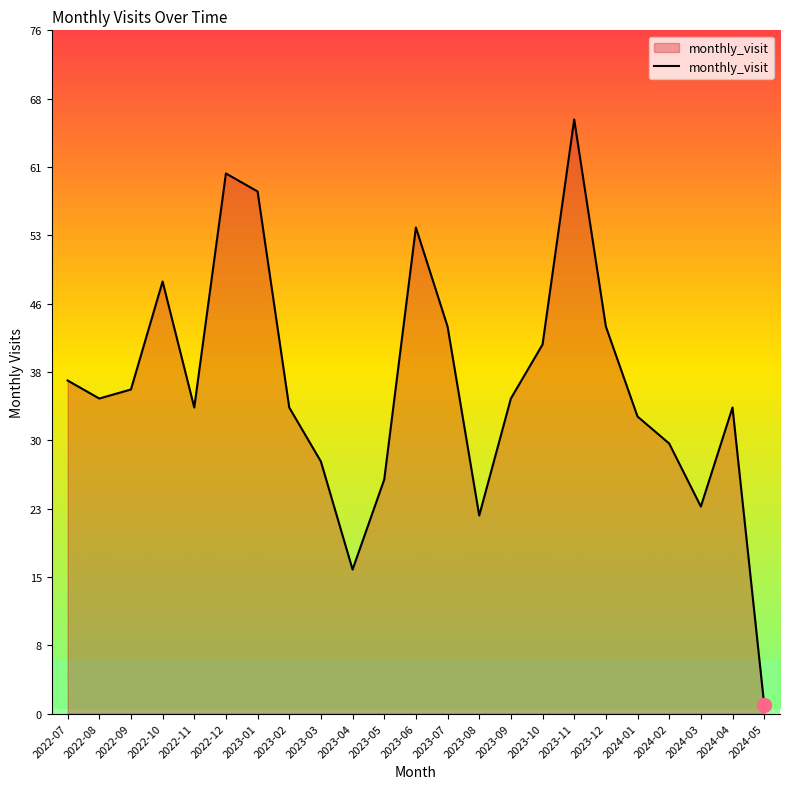

What is the difference between the maximum and minimum values?

65